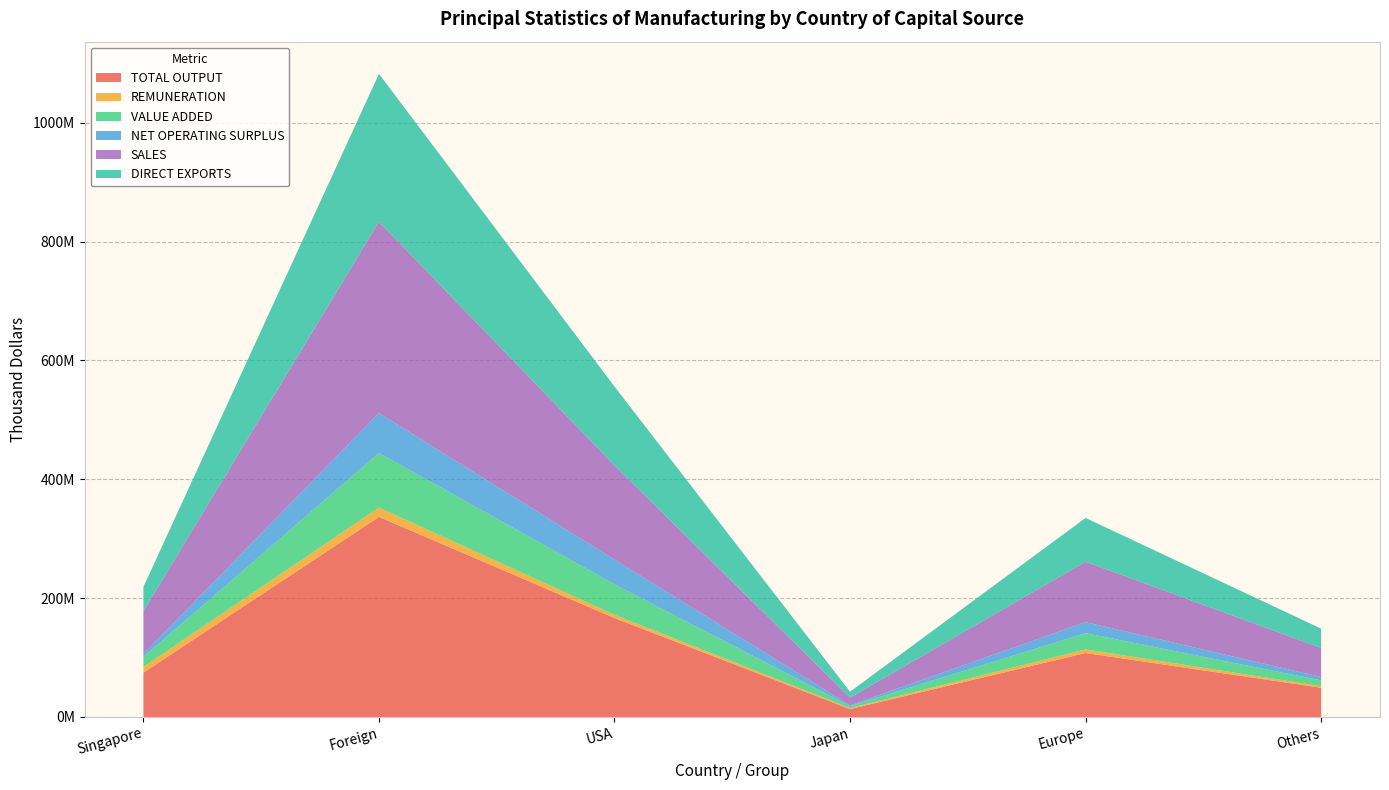

Reading left to right, list all the values displayed in this chart.

TOTAL OUTPUT: 74520988	336672139	166556380	13241943	107649802	49224015
REMUNERATION: 9733420	15774455	5360583	1635595	6112568	2665709
VALUE ADDED: 16865743	91889708	51411007	3435780	27317584	9725338
NET OPERATING SURPLUS: 4831771	67158336	41540911	1363536	18496385	5757503
SALES: 72171167	321964054	158515885	12949639	101738220	48760311
DIRECT EXPORTS: 40736018	248906559	132766338	9925186	73706093	32508941